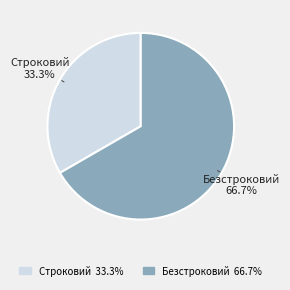

To the nearest percent, what percentage of the pie is Строковий?

33%